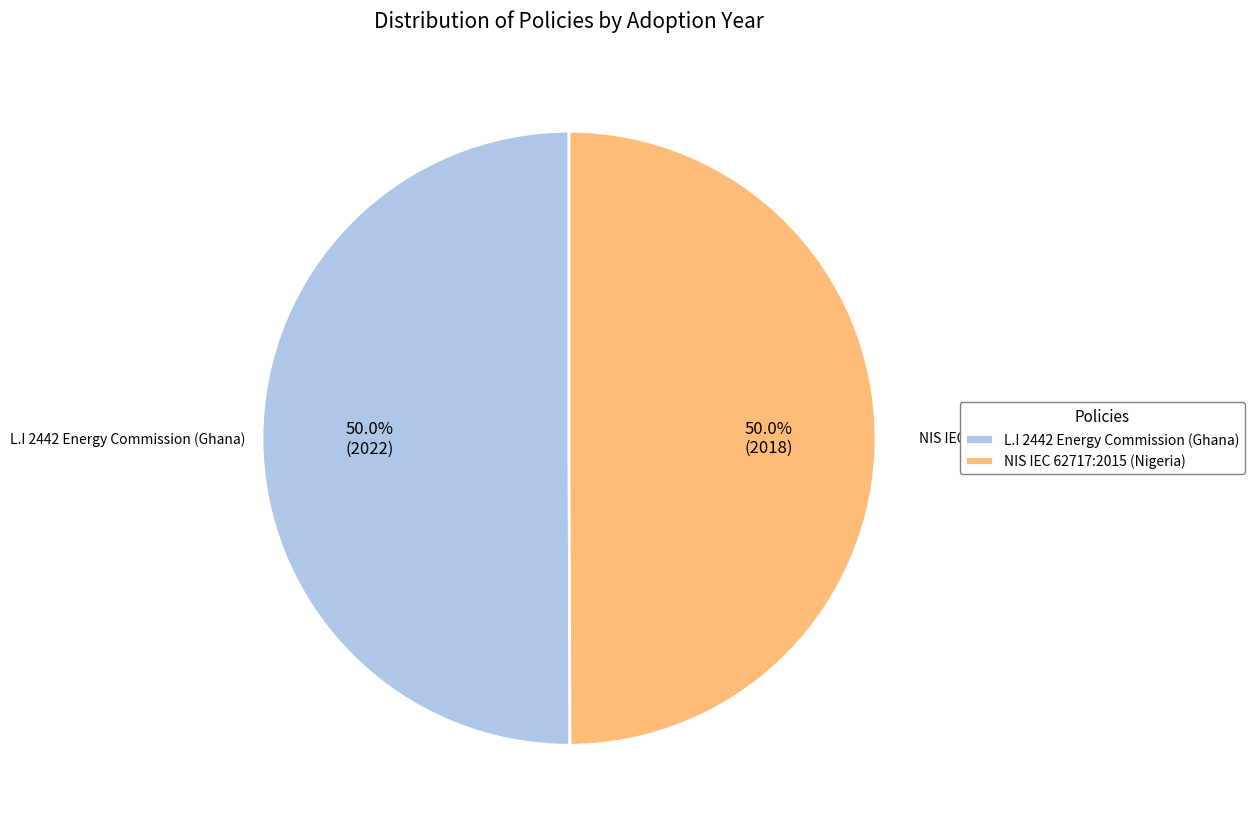

What is the ratio of the value at L.I 2442 Energy Commission (Ghana) to the value at NIS IEC 62717:2015 (Nigeria)?

1.0